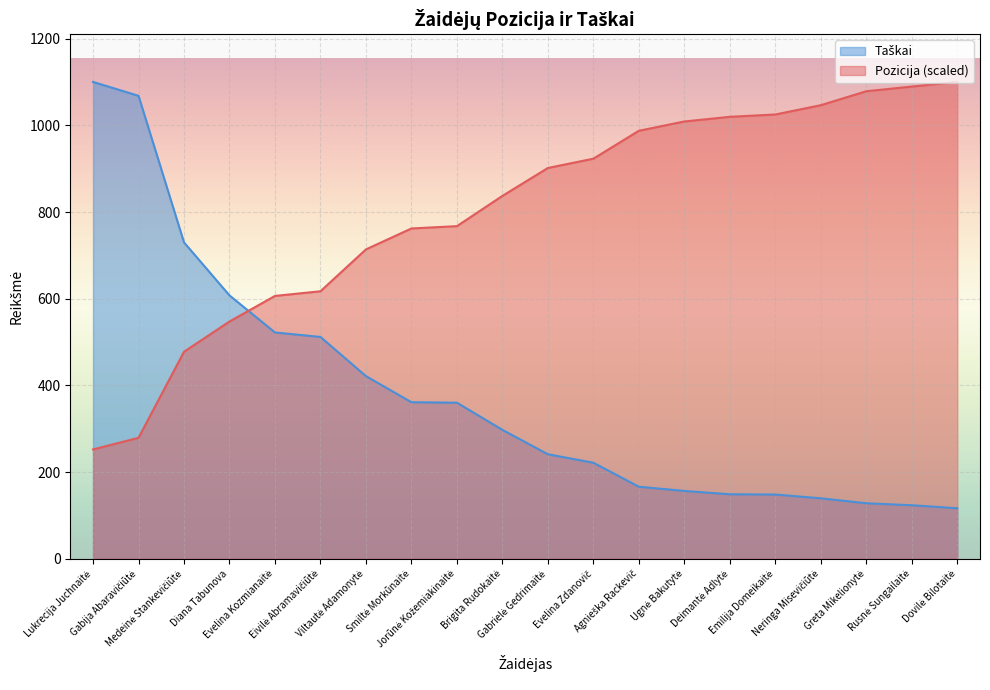

Rank the series by their maximum value, from highest to lowest.

Pozicija, Taškai